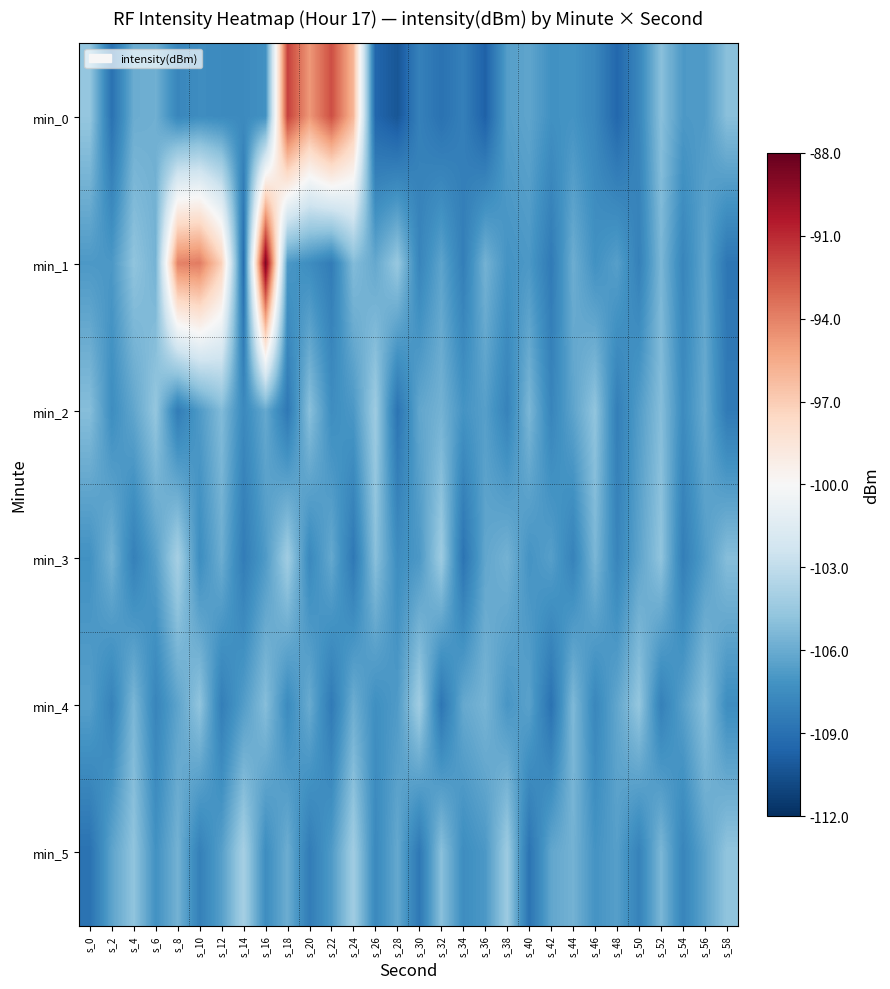

List the series in order of their peak value, lowest first.

min_2, min_4, min_3, min_5, min_0, min_1